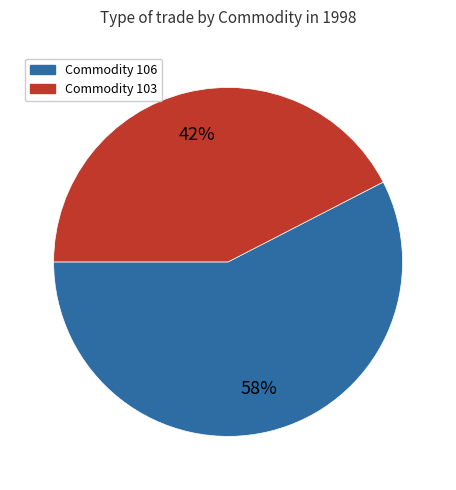

To the nearest percent, what is the average slice percentage?

50%